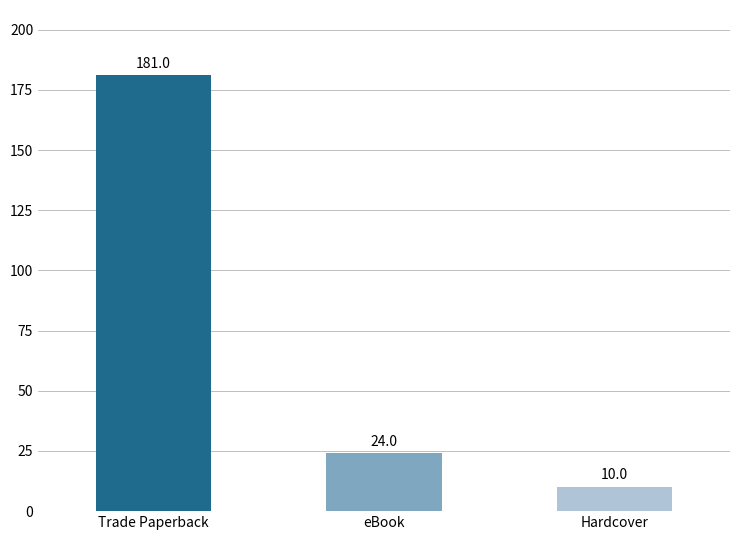

What is the difference between the maximum and minimum values?

171